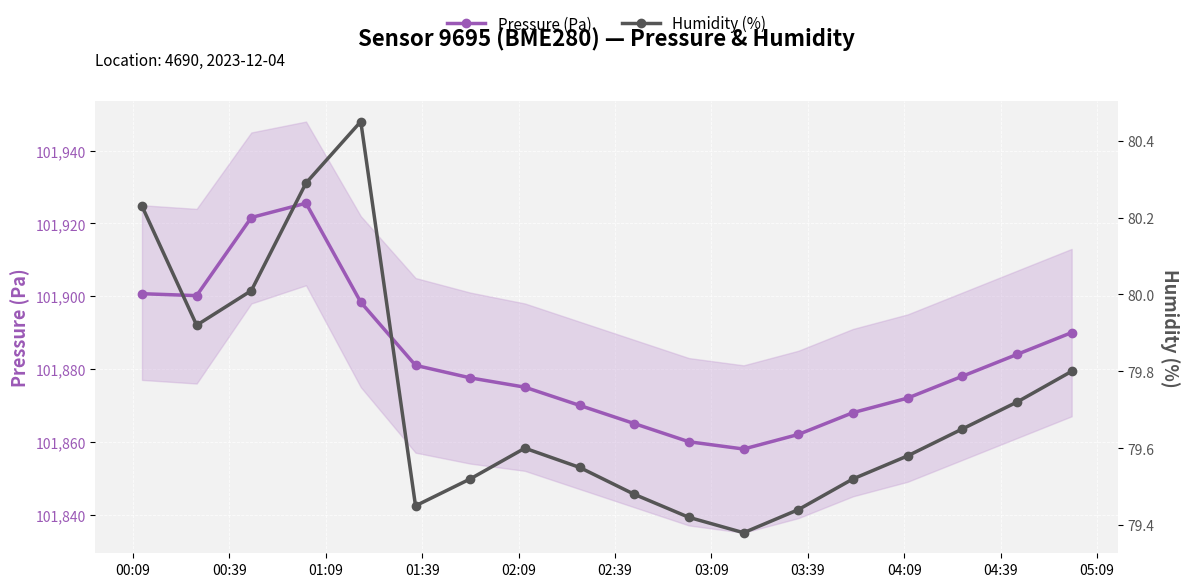

How many interior local peaks does the Pressure (Pa) series have?

1